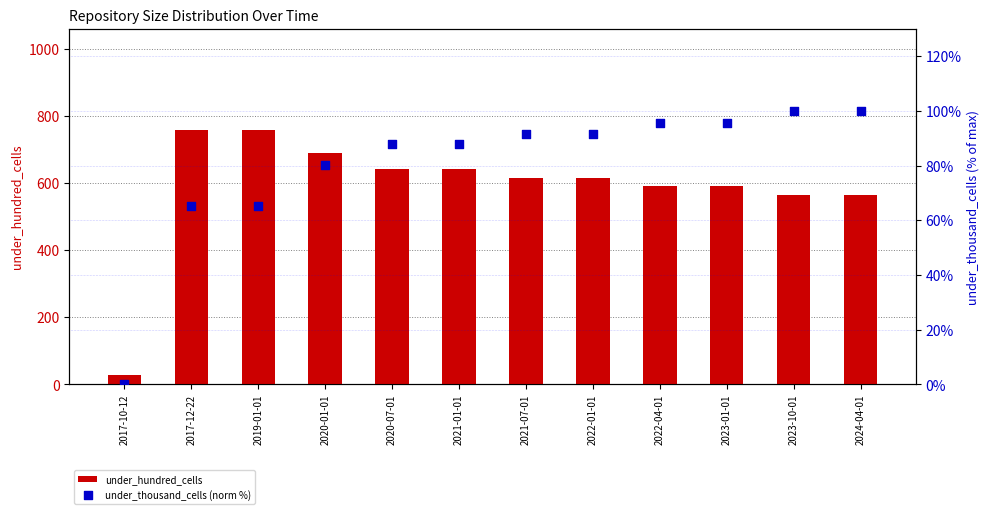

At how many categories does at least one series exceed 741?

2